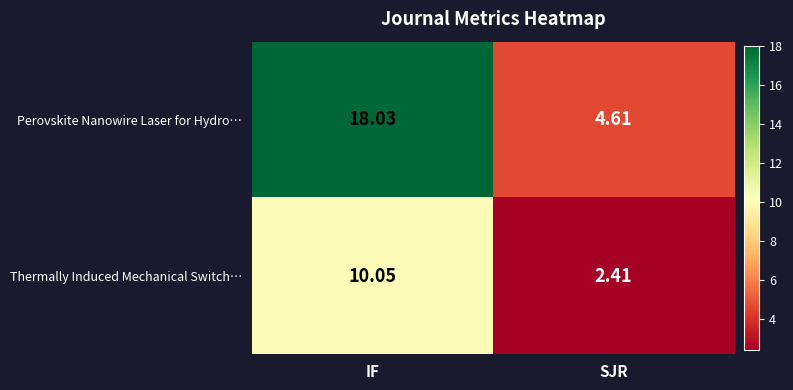

At which label is Perovskite Nanowire Laser for Hydro… closest to 11?

SJR